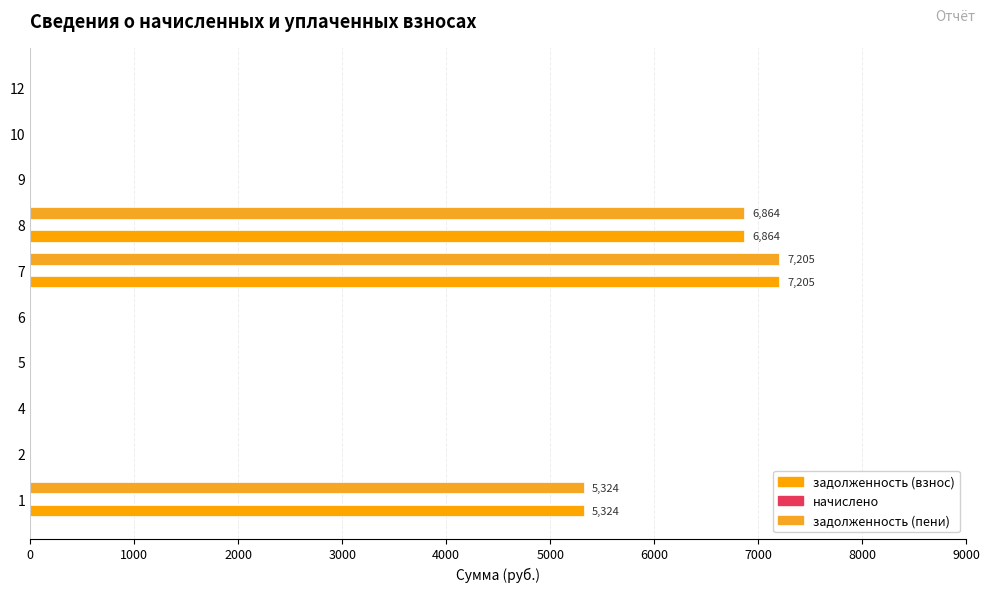

At which category is the sum across all series the highest?

7